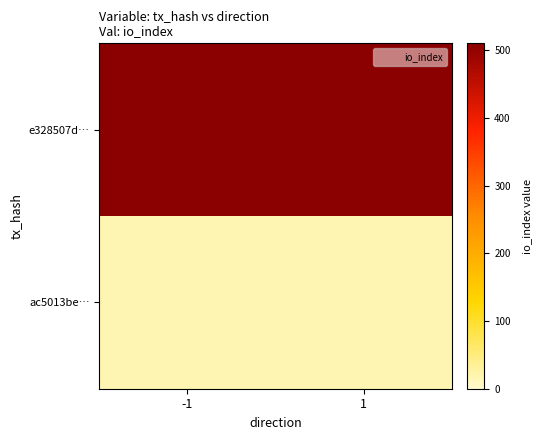

Which series has the largest total across all categories?

e328507d…